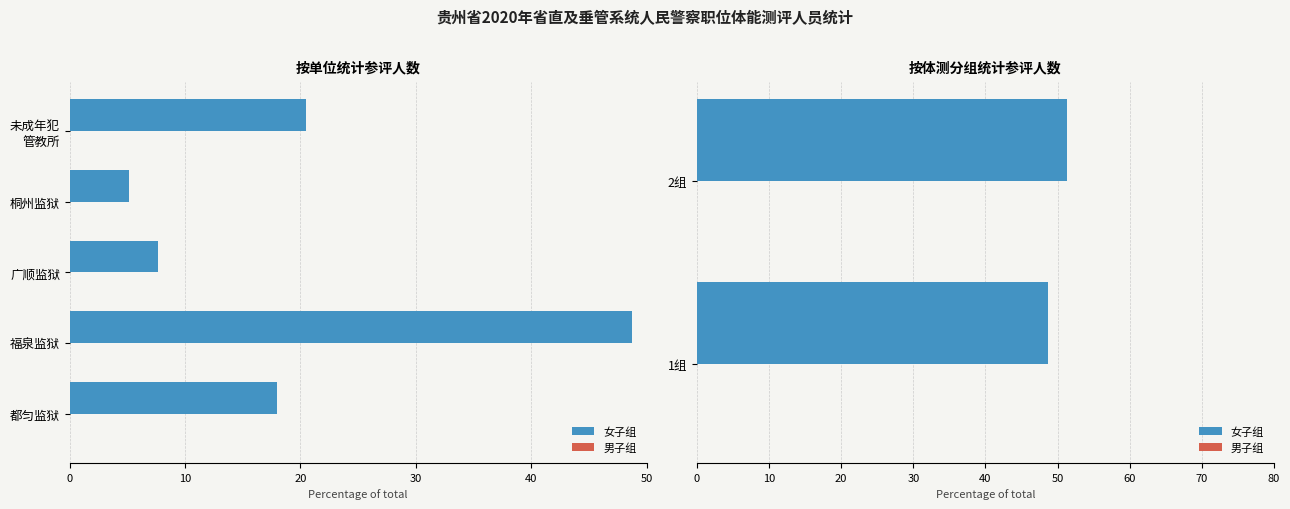

What is the sum of the 女子组 values at 1组 and 2组?

100.0